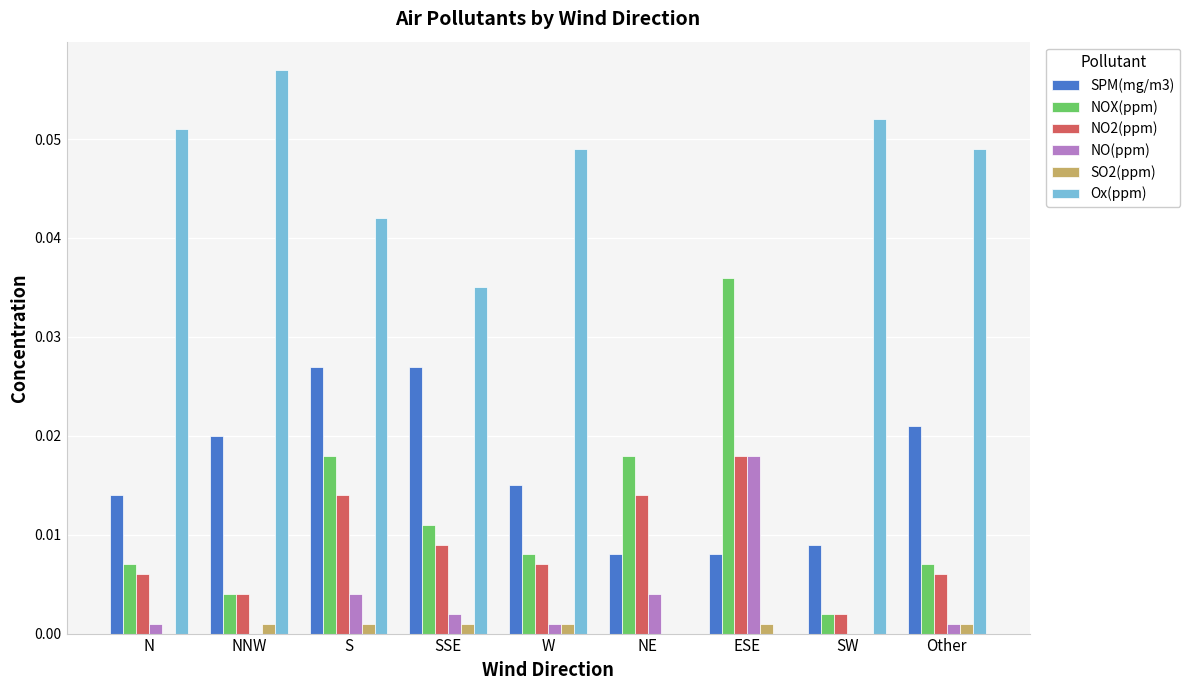

How many groups of bars are there?

9